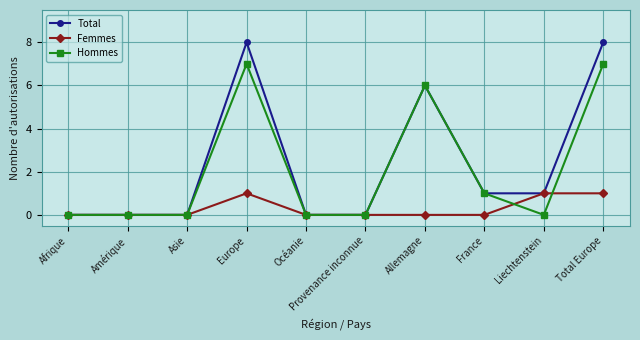

Which series has the largest range (max minus min)?

Total